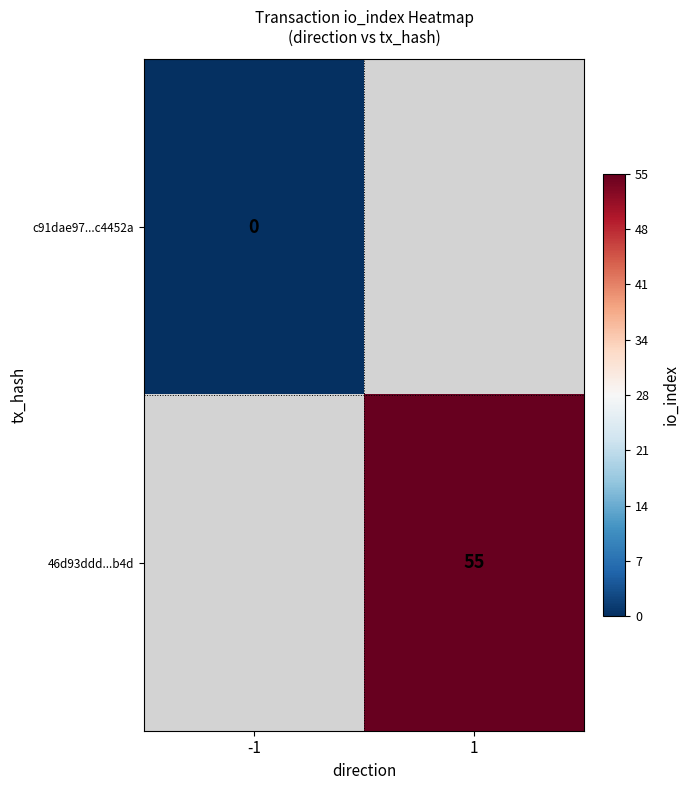

True or false: 46d93ddd...b4d has a value of 55 at 1.

True